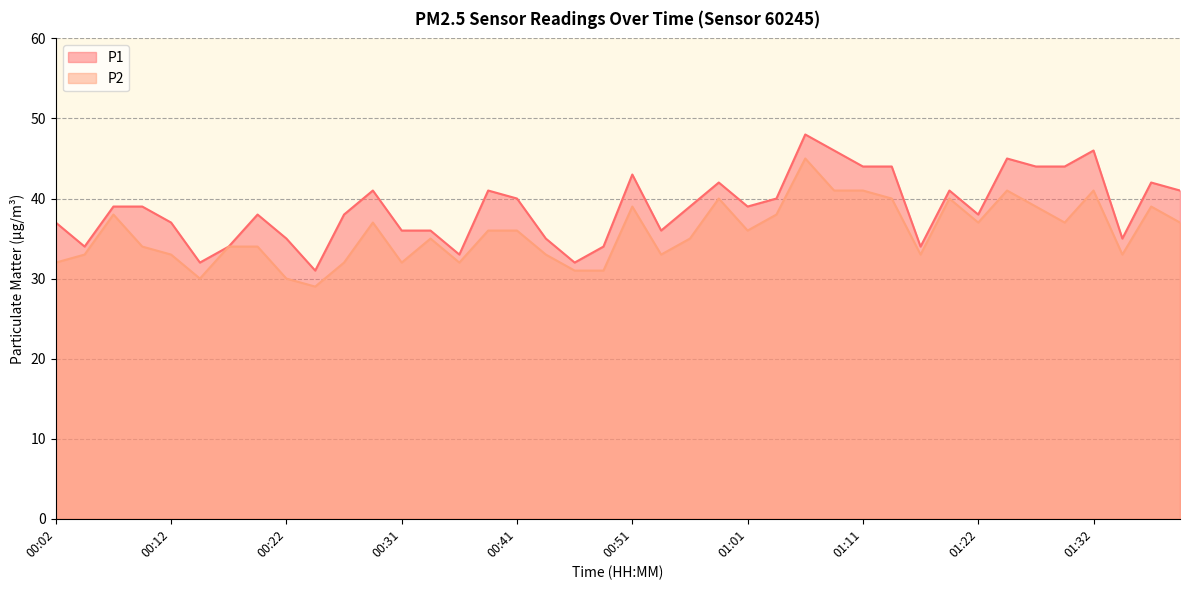

How many data points in P1 are less than 39?

19